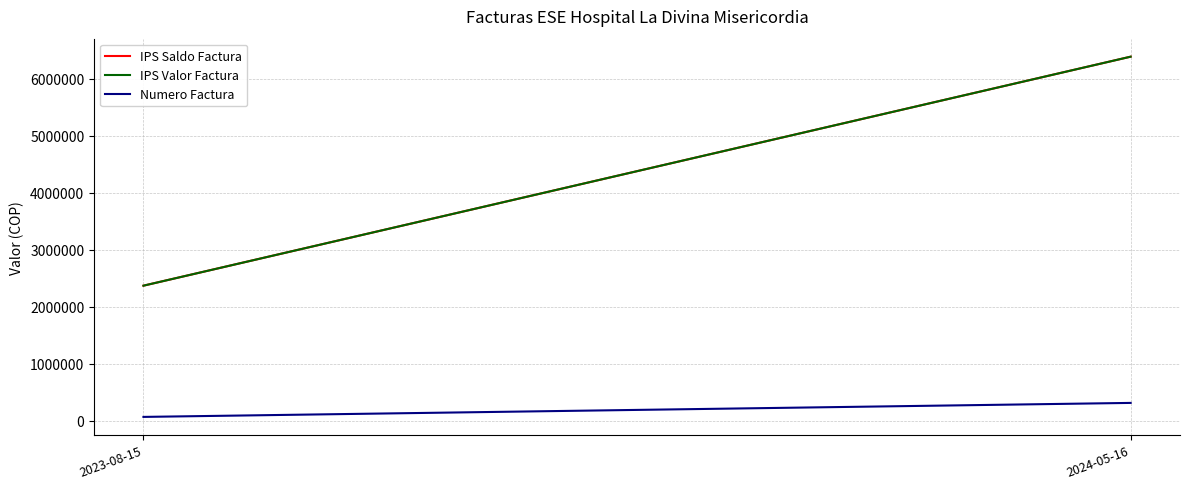

Count the IPS Valor Factura values in the range 2367476 to 6387293.

2